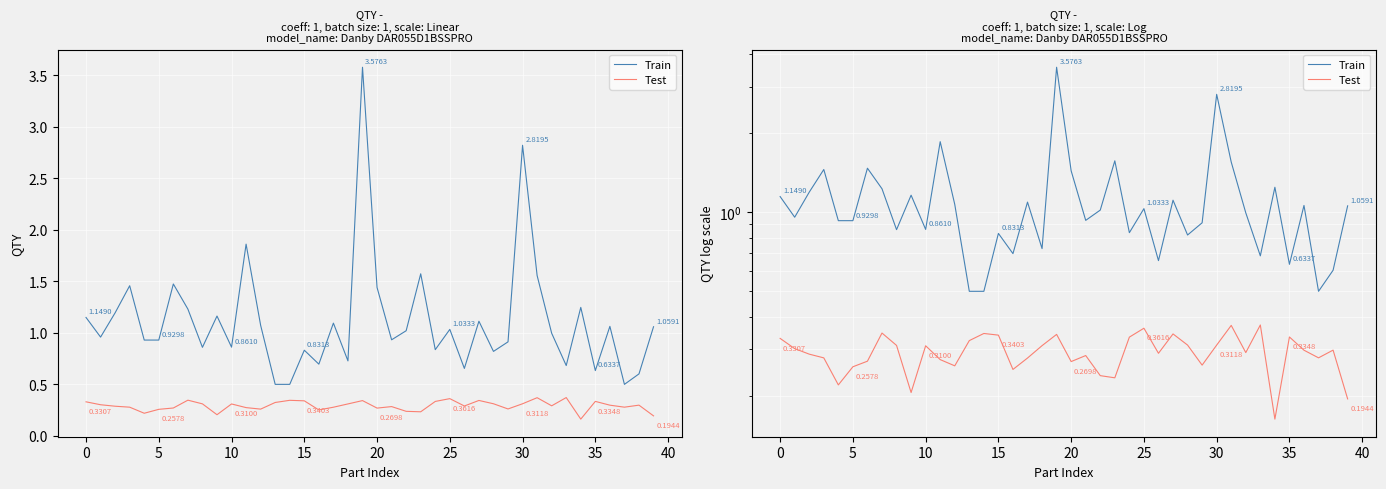

How many distinct data groups are displayed?

2